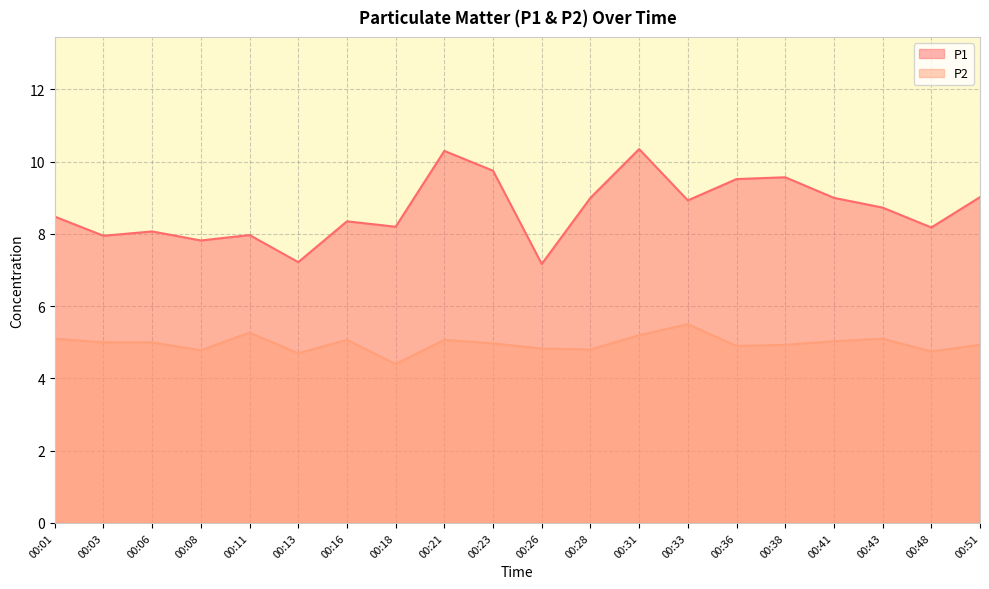

True or false: P1 has more than 2 interior local peaks.

True